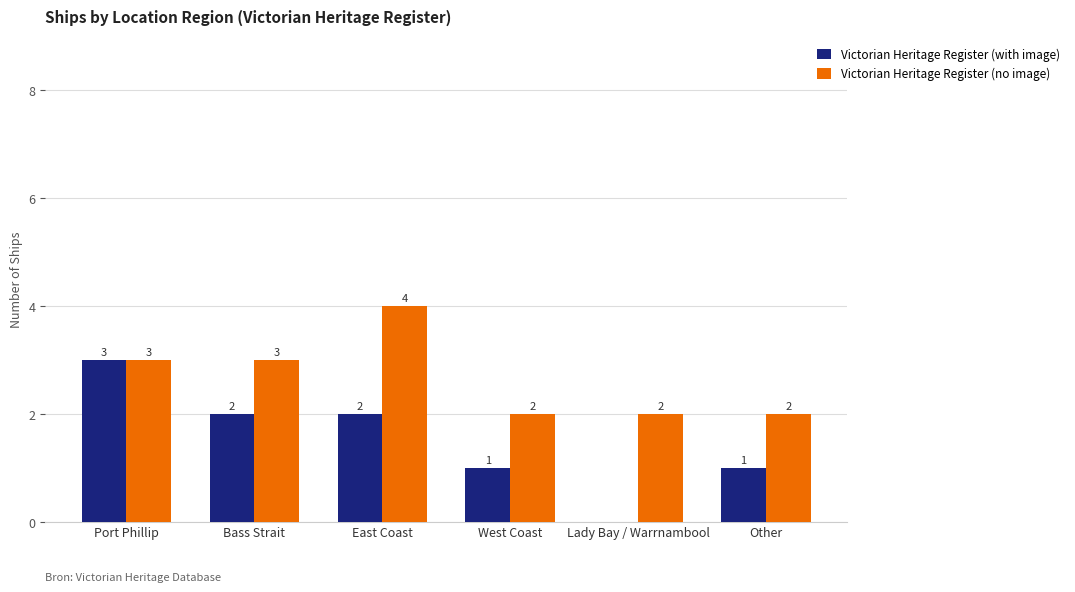

Reading right to left, extract all data points from this chart.

Victorian Heritage Register (with image): 1	0	1	2	2	3
Victorian Heritage Register (no image): 2	2	2	4	3	3